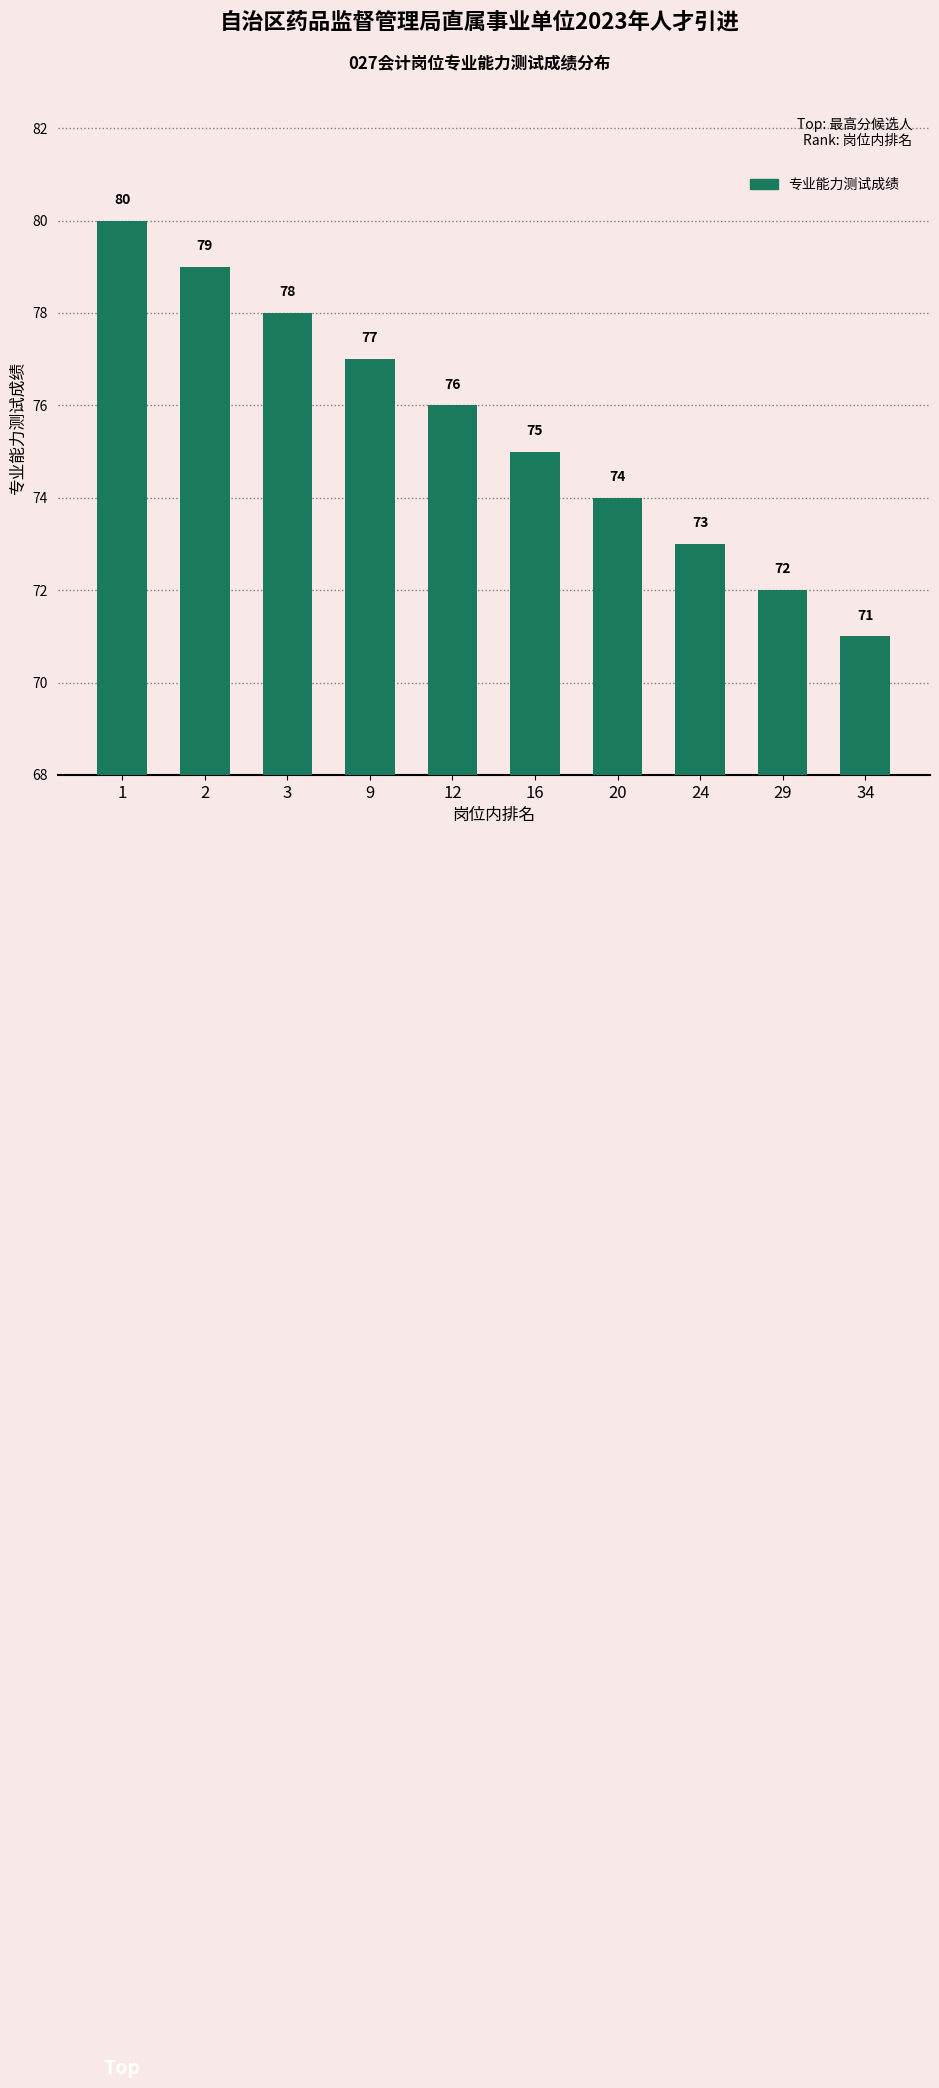

How many values are below 76?

5